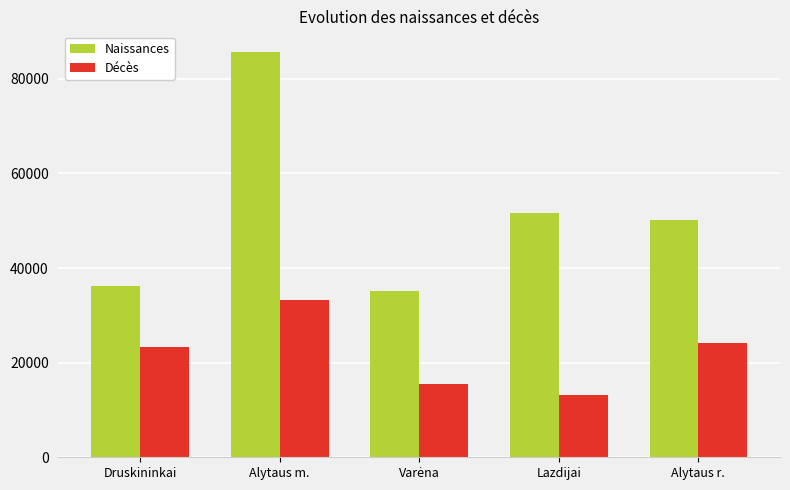

What is the difference between the highest and lowest values at Lazdijai?

38659